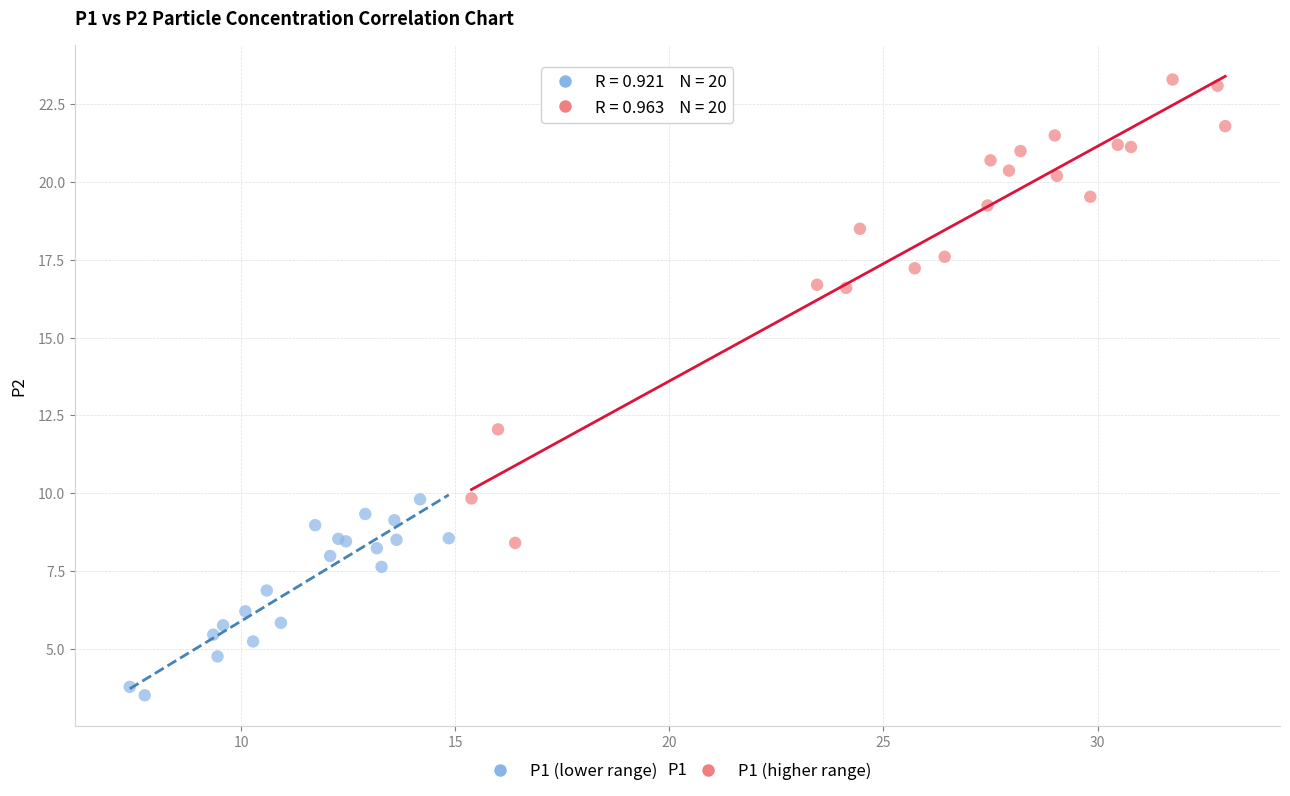

Which series has the largest Y range (max minus min)?

P1 (higher range)